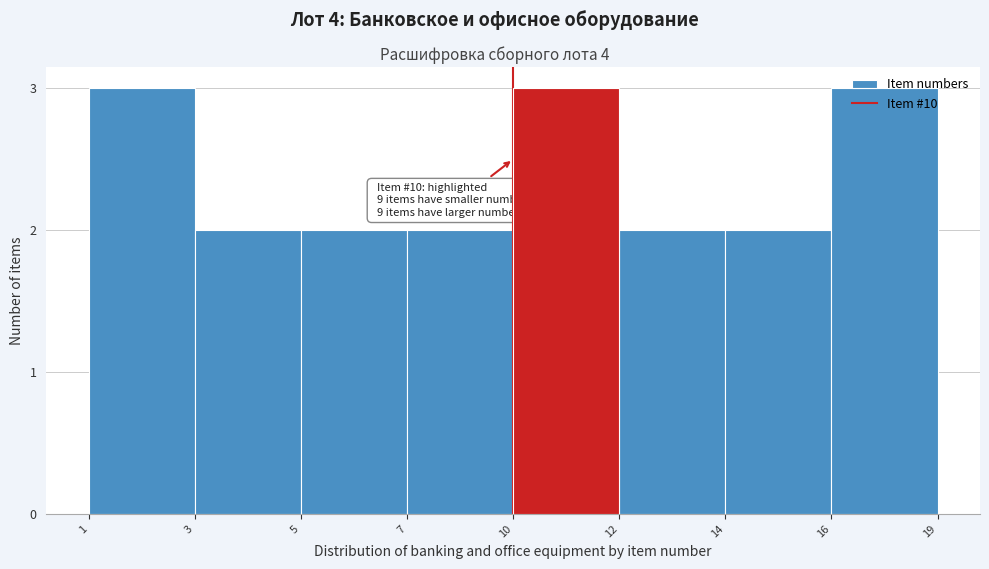

Approximately how many times larger is the value at 5 compared to 16?

0.7